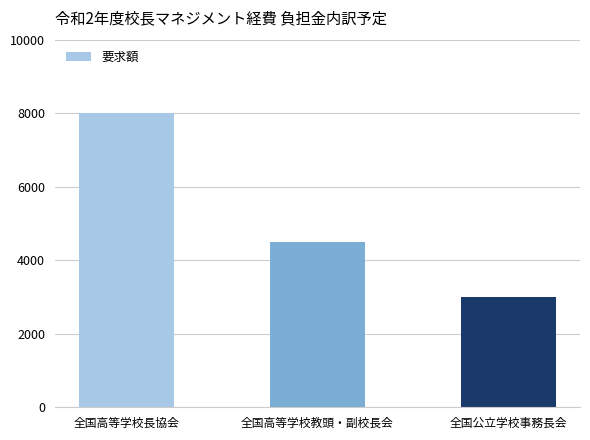

The chart shows a value of 8000 at 全国高等学校長協会. True or false?

True